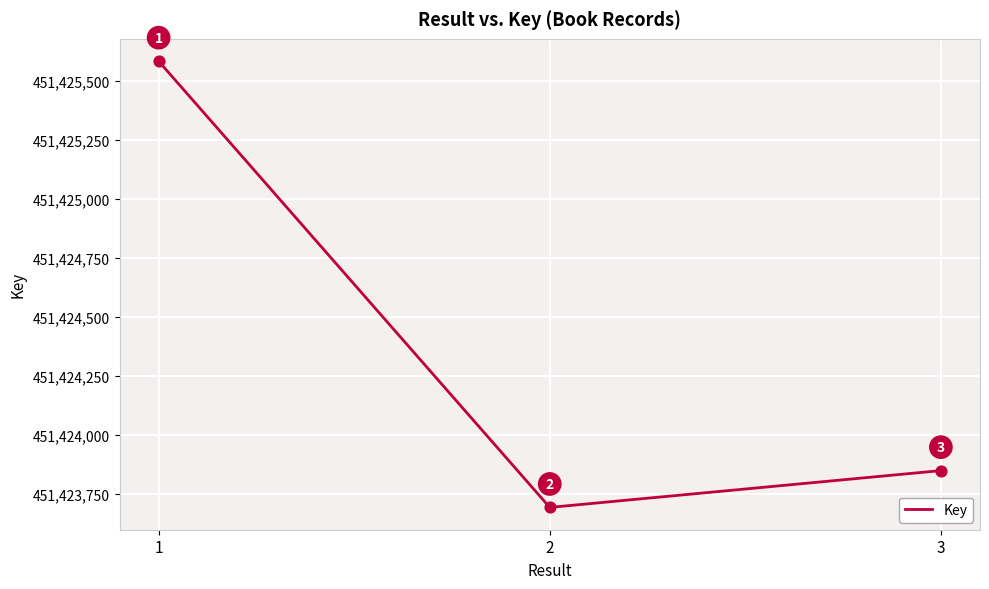

Between 3 and 1, which is larger?

1